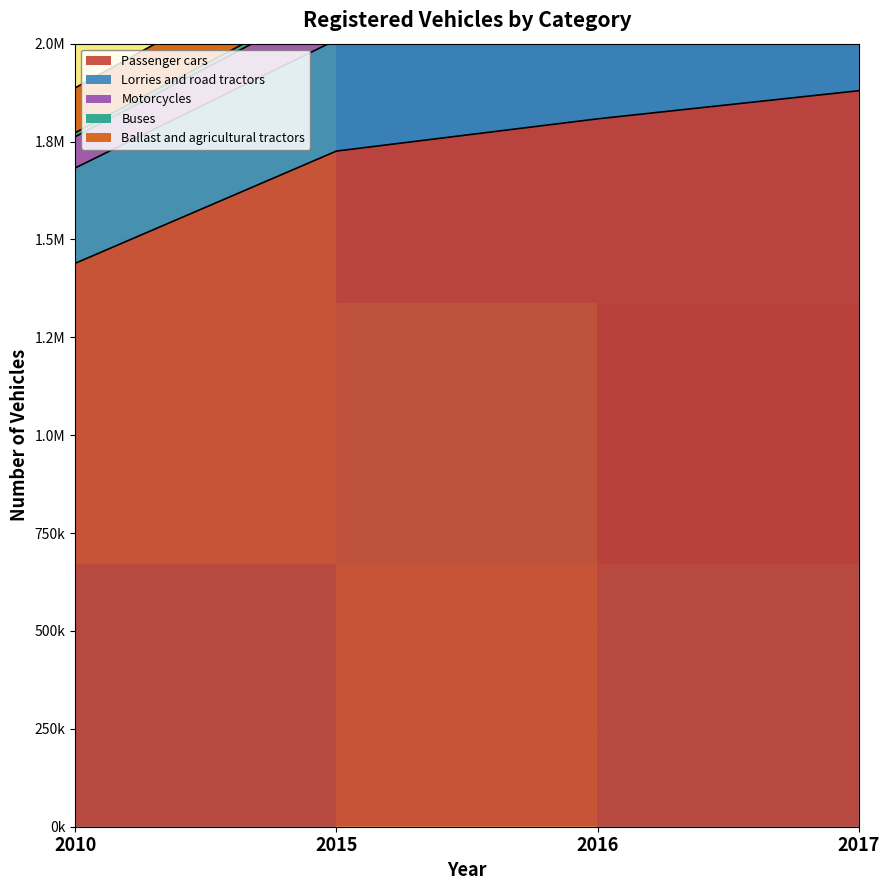

Reading right to left, list all the values displayed in this chart.

Passenger cars: 2017=1879860	2016=1808002	2015=1725672	2010=1438973
Lorries and road tractors: 2017=2181706	2016=2101687	2015=2009828	2010=1682543
Motorcycles: 2017=2301562	2016=2213710	2015=2113312	2010=1762368
Buses: 2017=2449246	2016=2358128	2015=2254215	2010=1887131
Ballast and agricultural tractors: 2017=2314051	2016=2225849	2015=2125030	2010=1772513